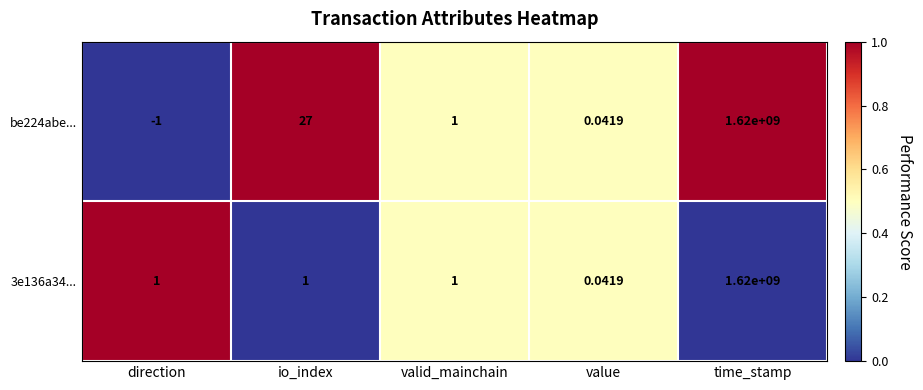

Where is be224abe... nearest to the value 809999999?

io_index